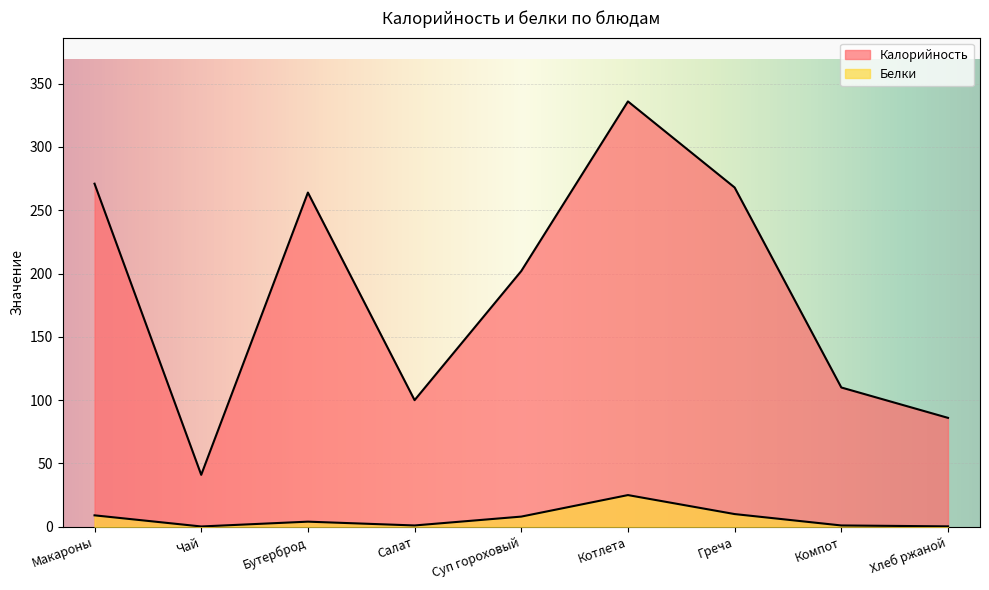

At which category does the chart reach its peak across all series?

Котлета